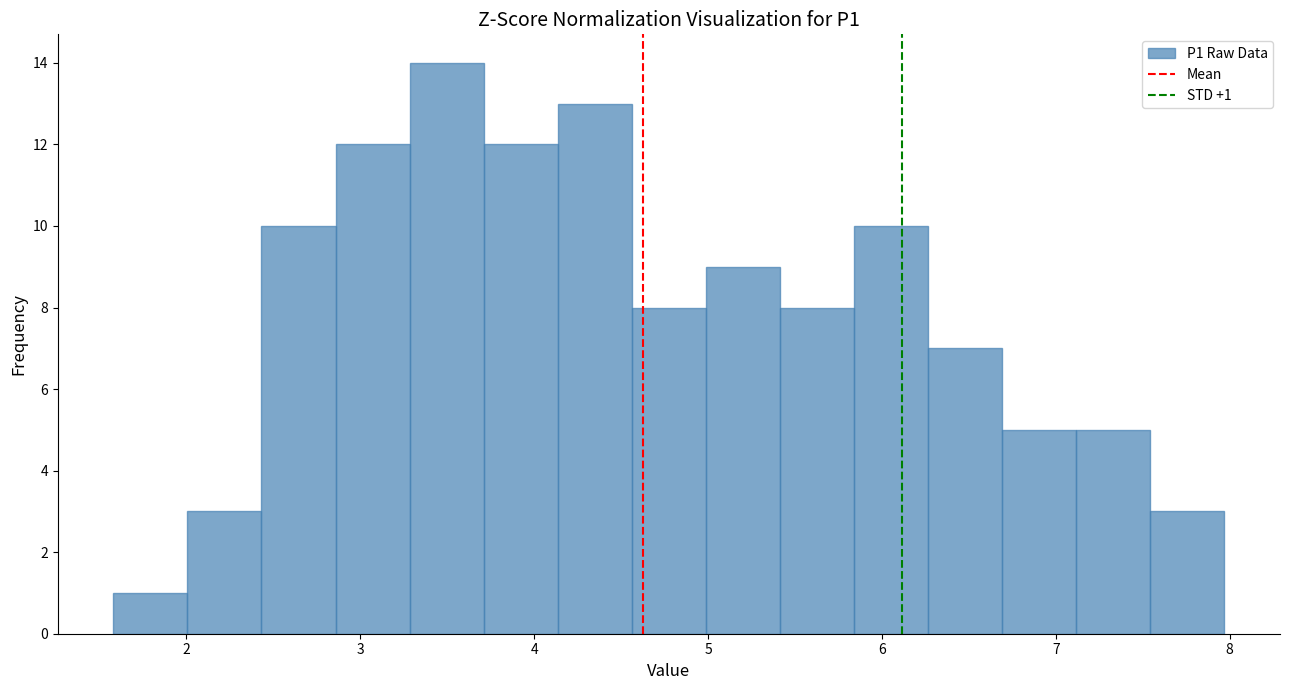

Over which range of the x-axis is the bar tallest?

3.3 to 3.7